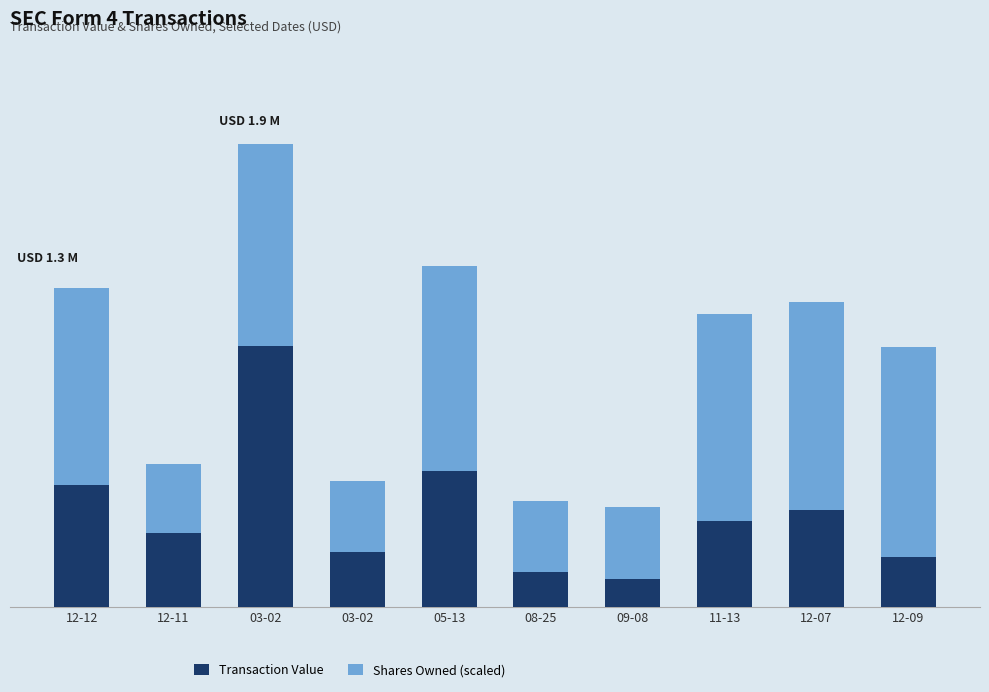

Are the bars horizontal?

No